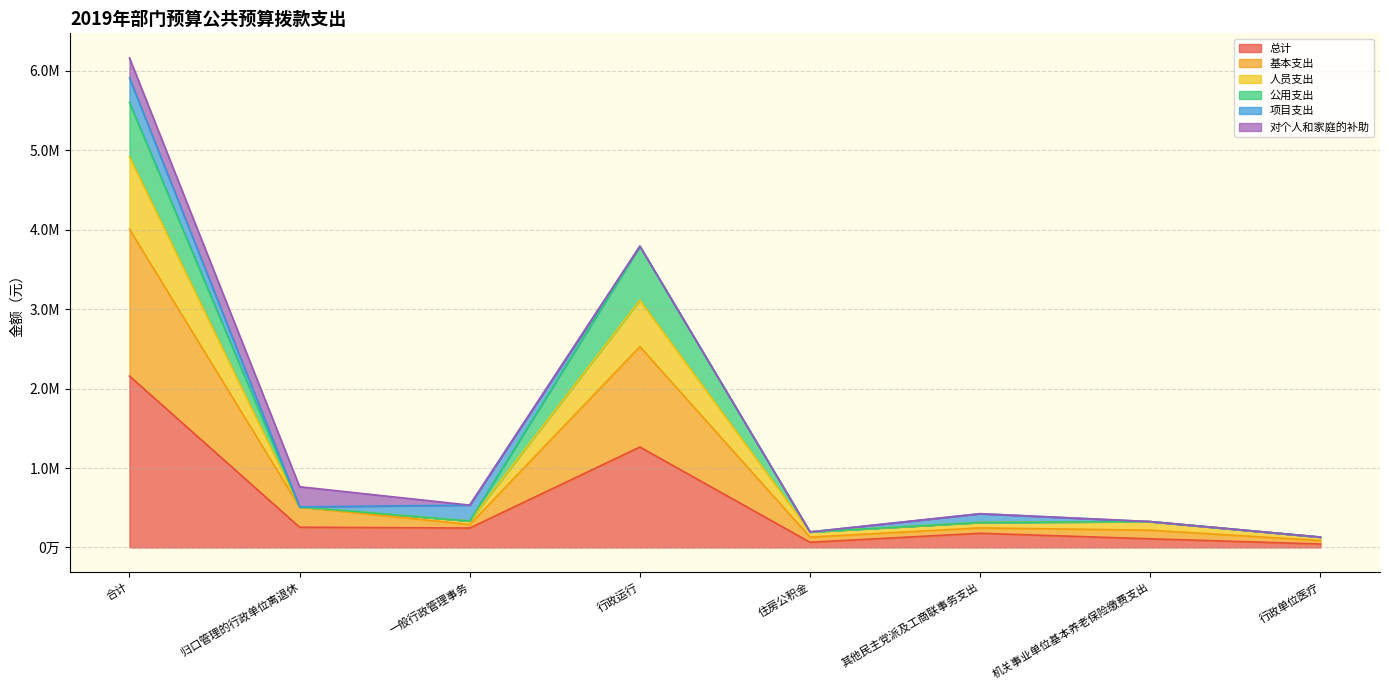

Which has a higher value, 行政单位医疗 or 其他民主党派及工商联事务支出?

其他民主党派及工商联事务支出